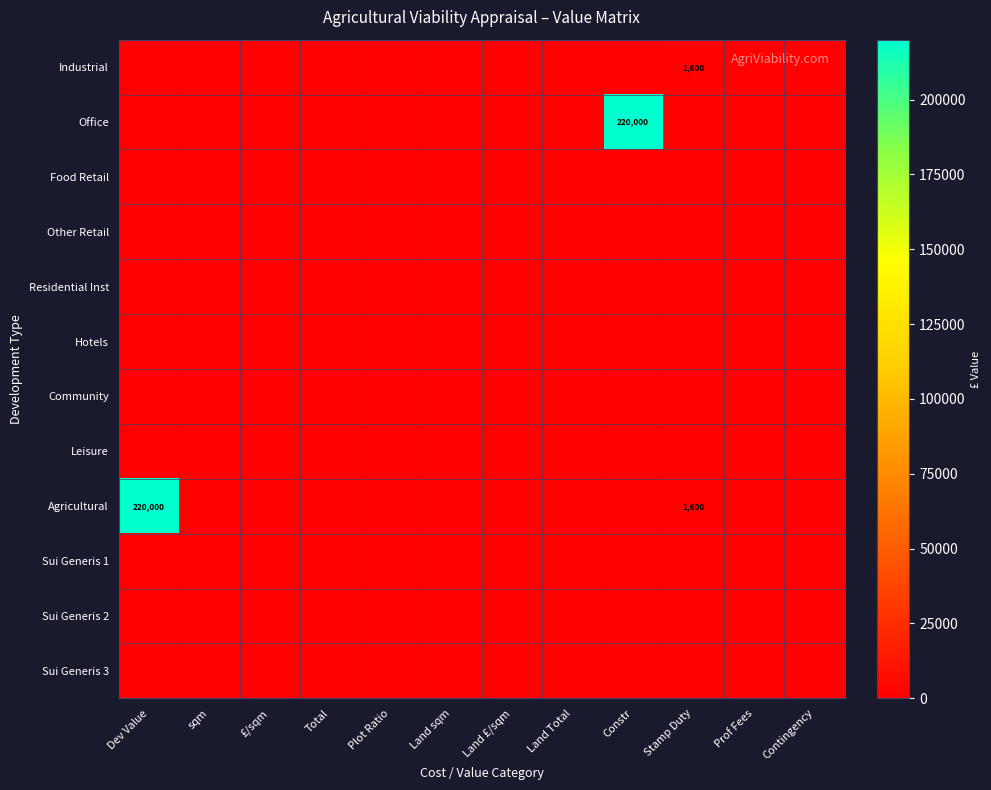

Between Stamp Duty and Dev Value, which is larger?

Stamp Duty